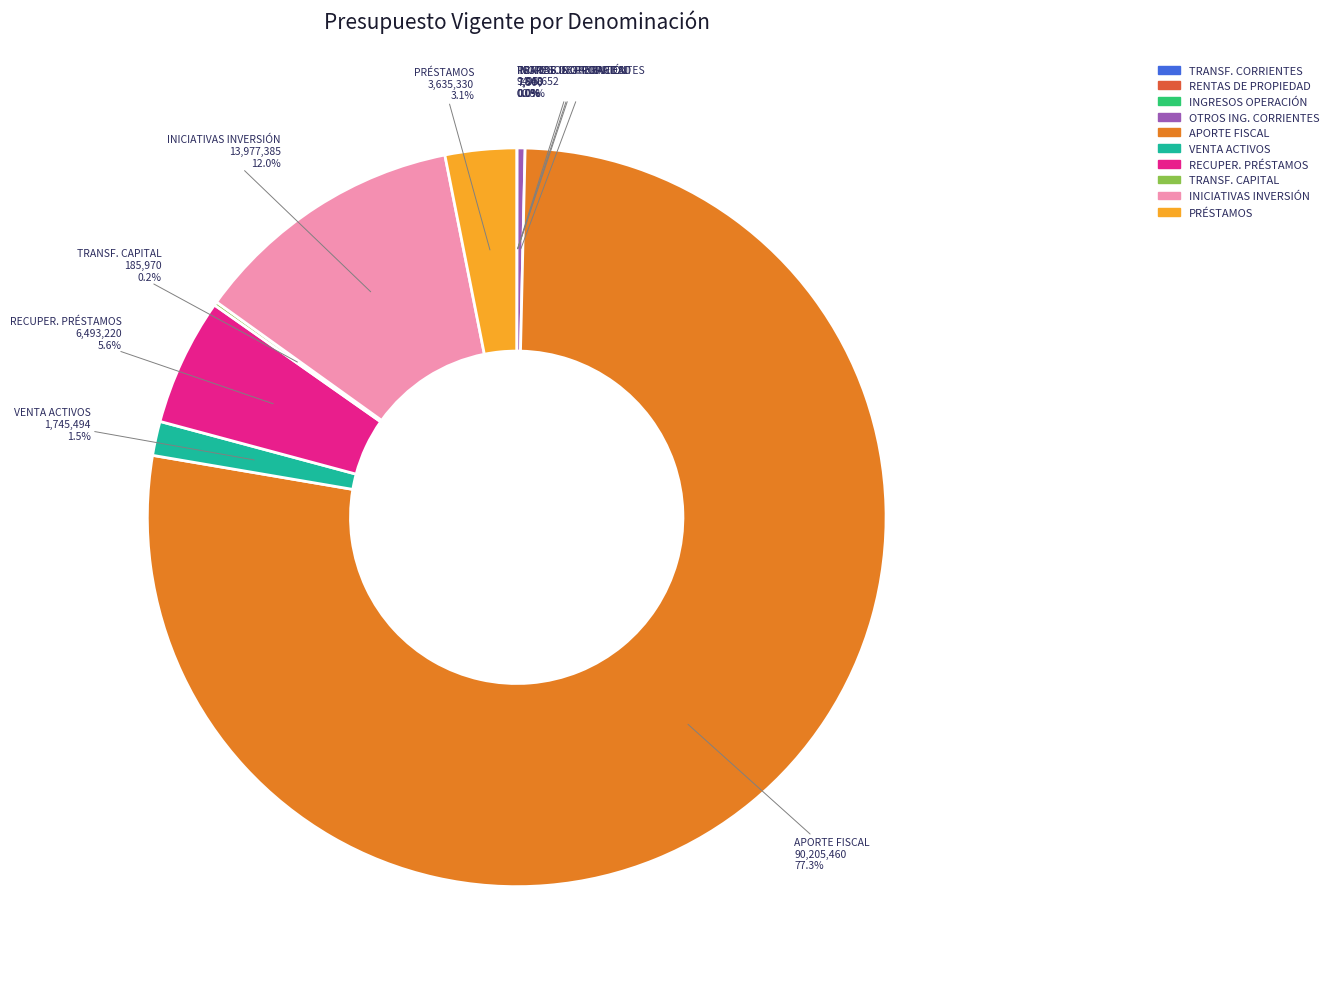

Is there a majority slice in this chart?

Yes